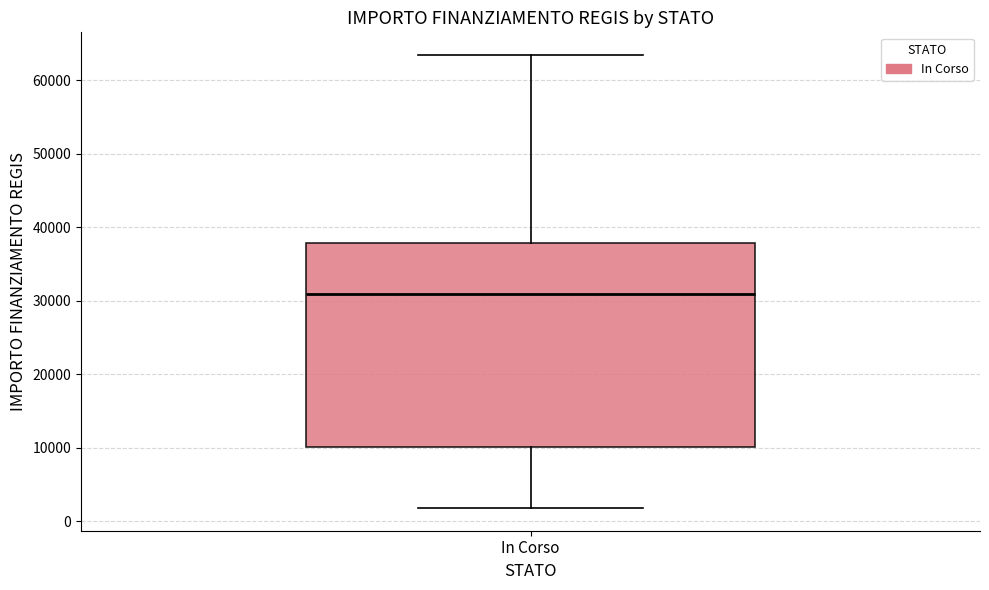

Read this box plot against the y-axis: the position of the median line, the range covered by the box, and the ends of both whiskers. The values are not printed on the chart, so give them approximately, as read against the axis.

median 31000, box 10000 to 38000, whiskers 2000 to 63000